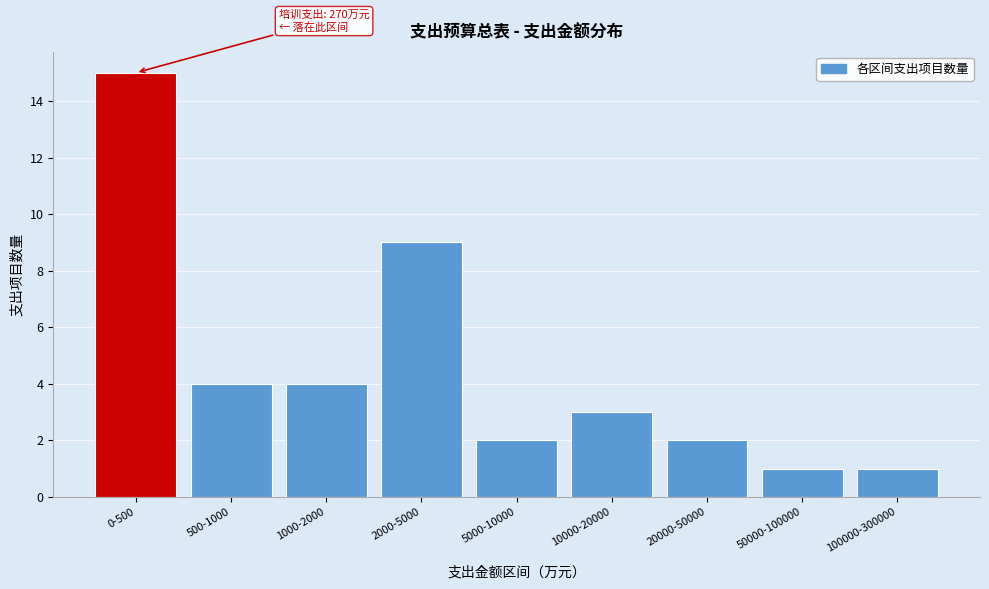

Reading left to right, what are all the values shown in this chart?

0-500=15	500-1000=4	1000-2000=4	2000-5000=9	5000-10000=2	10000-20000=3	20000-50000=2	50000-100000=1	100000-300000=1